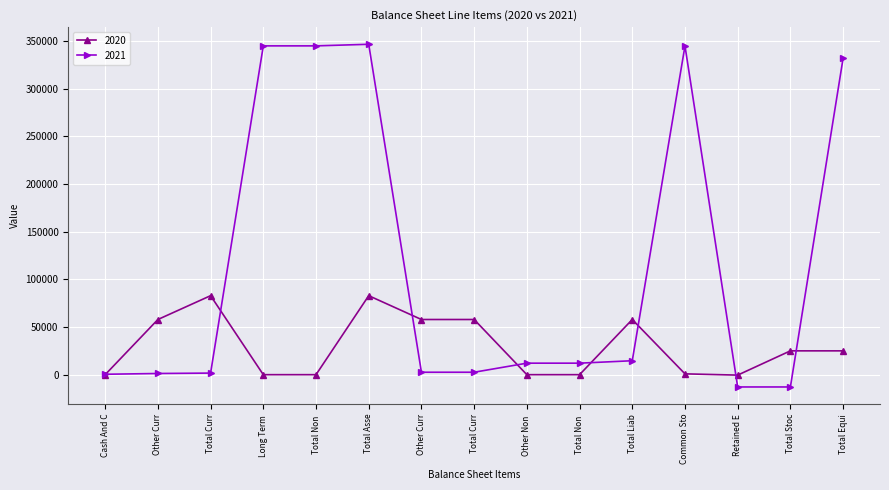

Which label corresponds to the smallest value in the chart?

Retained E